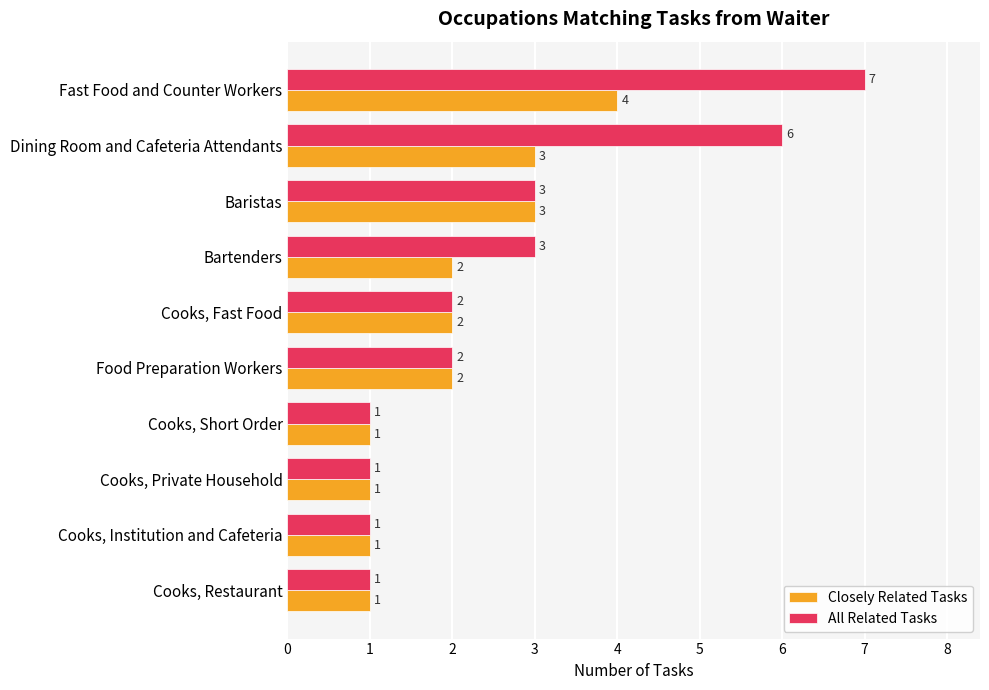

Which series has the largest total across all categories?

All Related Tasks